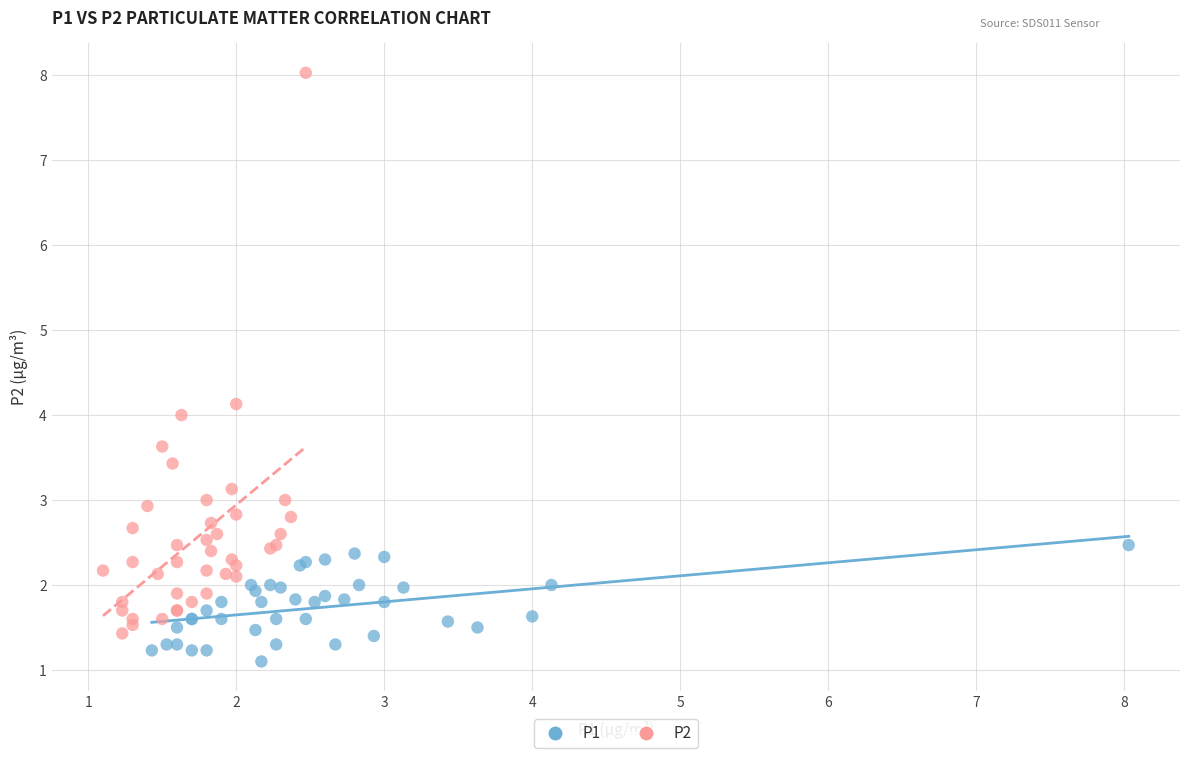

Which series reaches the maximum Y coordinate?

P2